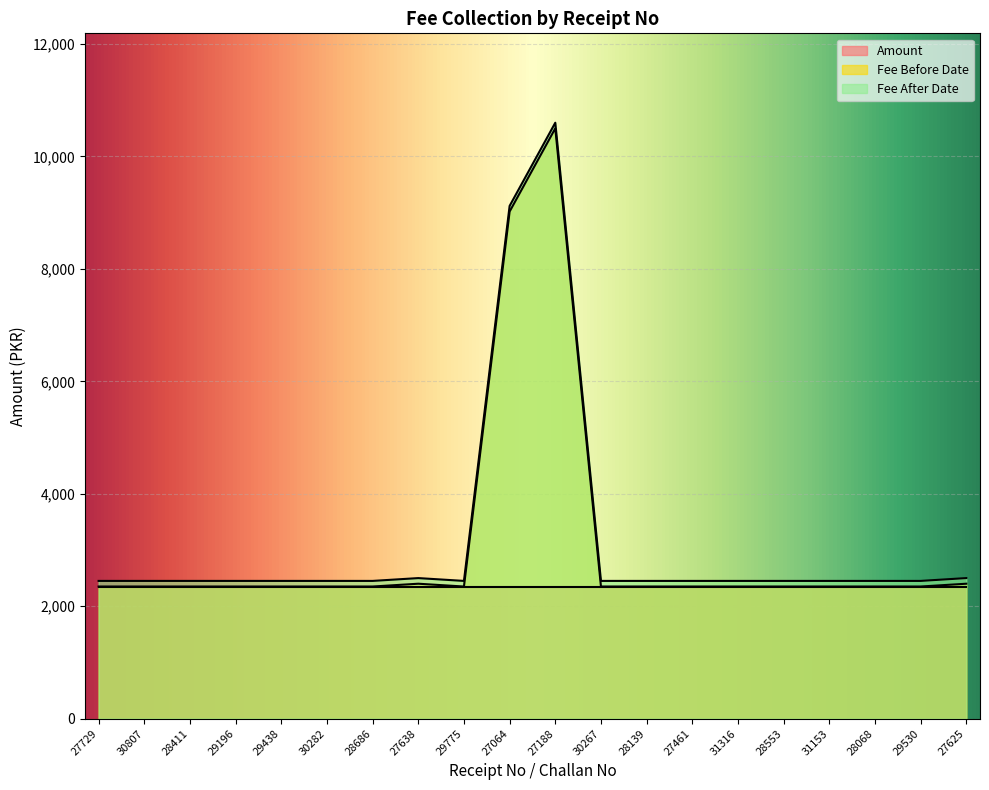

Which has a higher value, 27625 or 28411?

27625